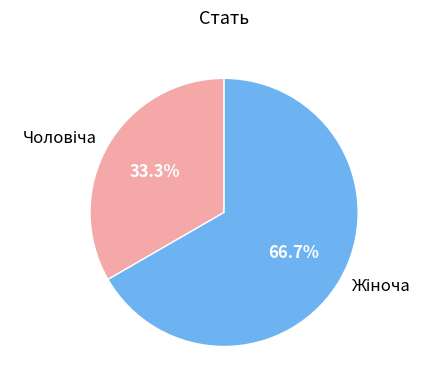

How many slices are in this pie chart?

2